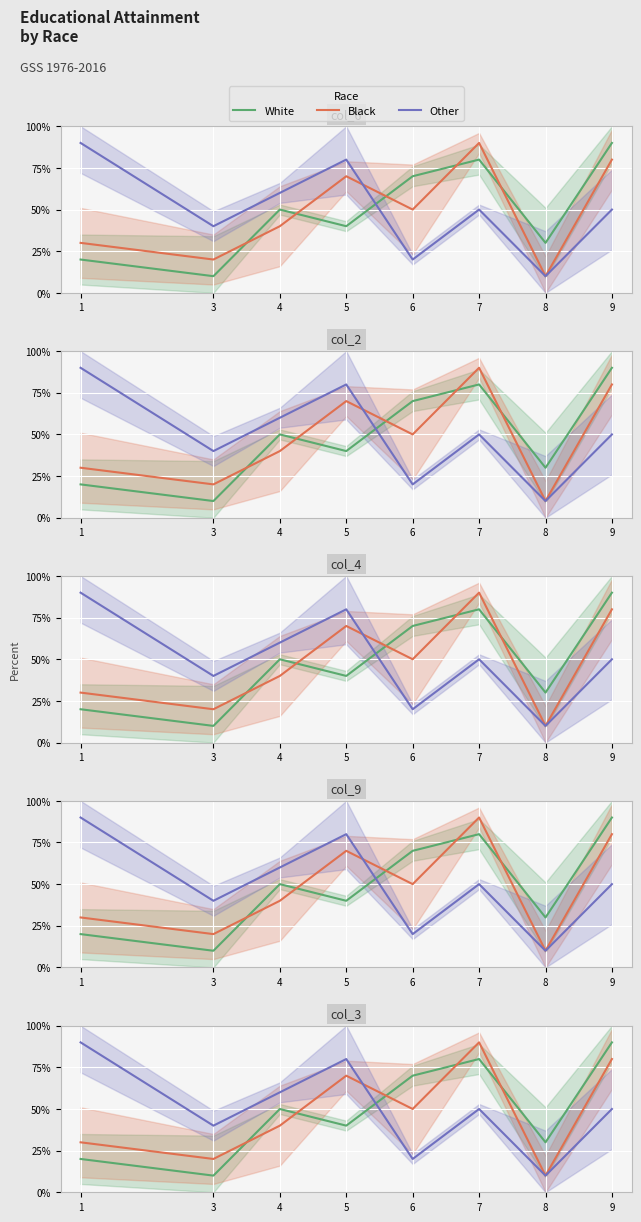

Between 6 and 7, which series saw the biggest shift?

Black